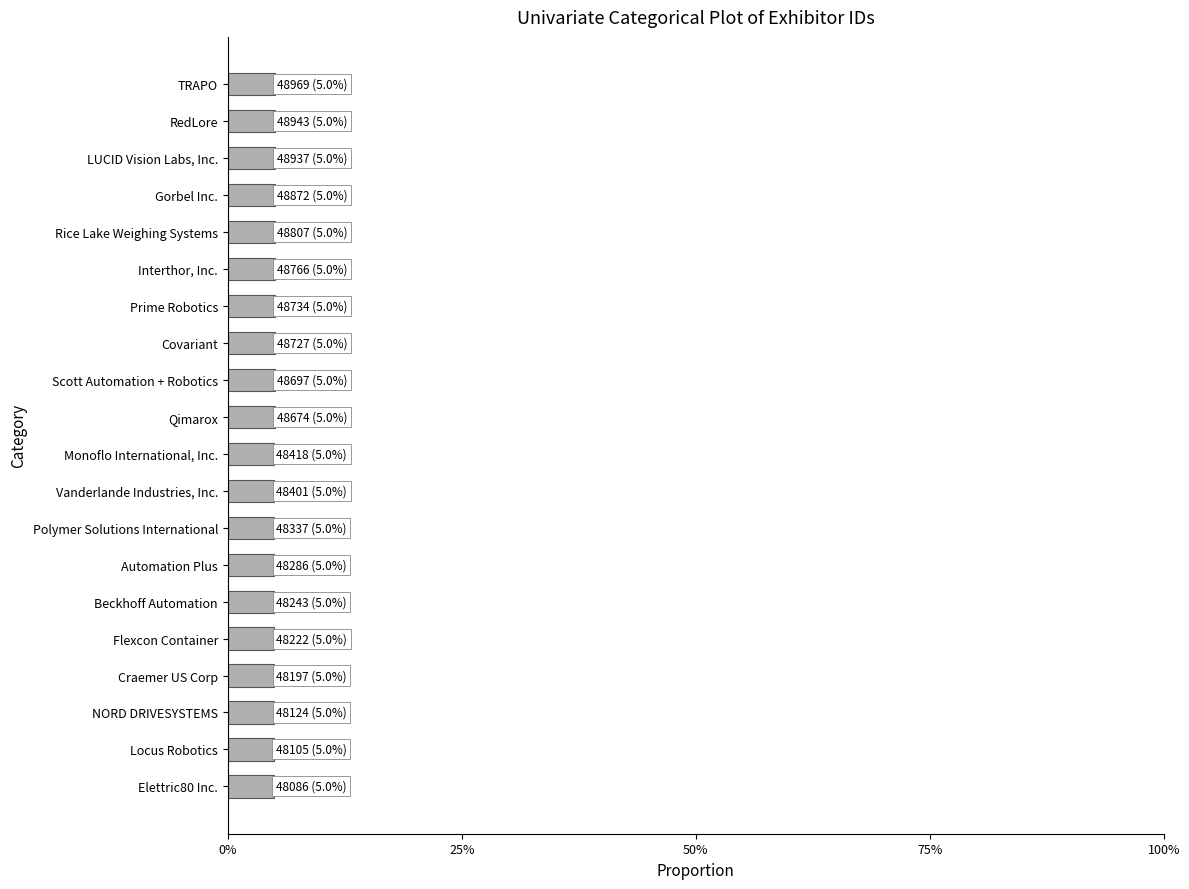

List the labels in order of value, smallest first.

Elettric80 Inc., Locus Robotics, NORD DRIVESYSTEMS, Craemer US Corp, Flexcon Container, Beckhoff Automation, Automation Plus, Polymer Solutions International, Vanderlande Industries, Inc., Monoflo International, Inc., Qimarox, Scott Automation + Robotics, Covariant, Prime Robotics, Interthor, Inc., Rice Lake Weighing Systems, Gorbel Inc., LUCID Vision Labs, Inc., RedLore, TRAPO